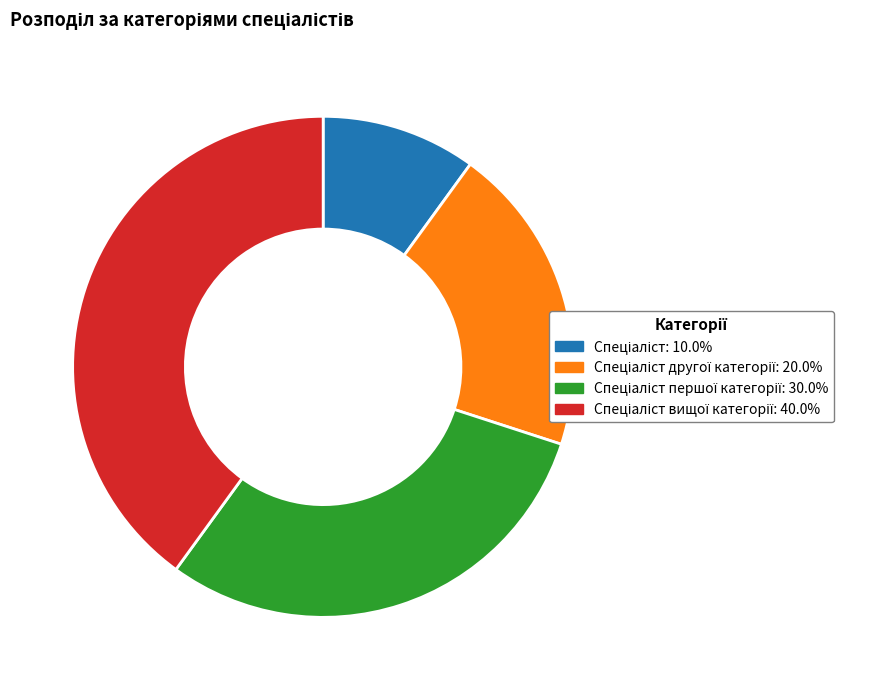

Does any single category account for the majority?

No